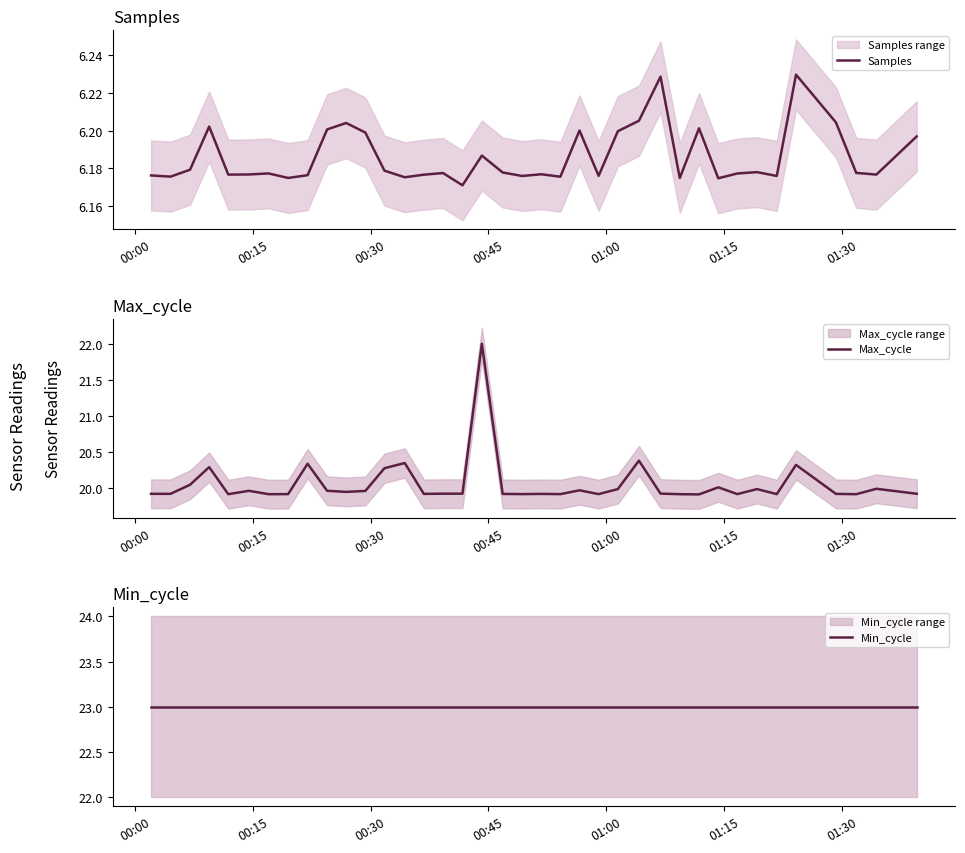

What is the highest value of the Max_cycle series?

22.0